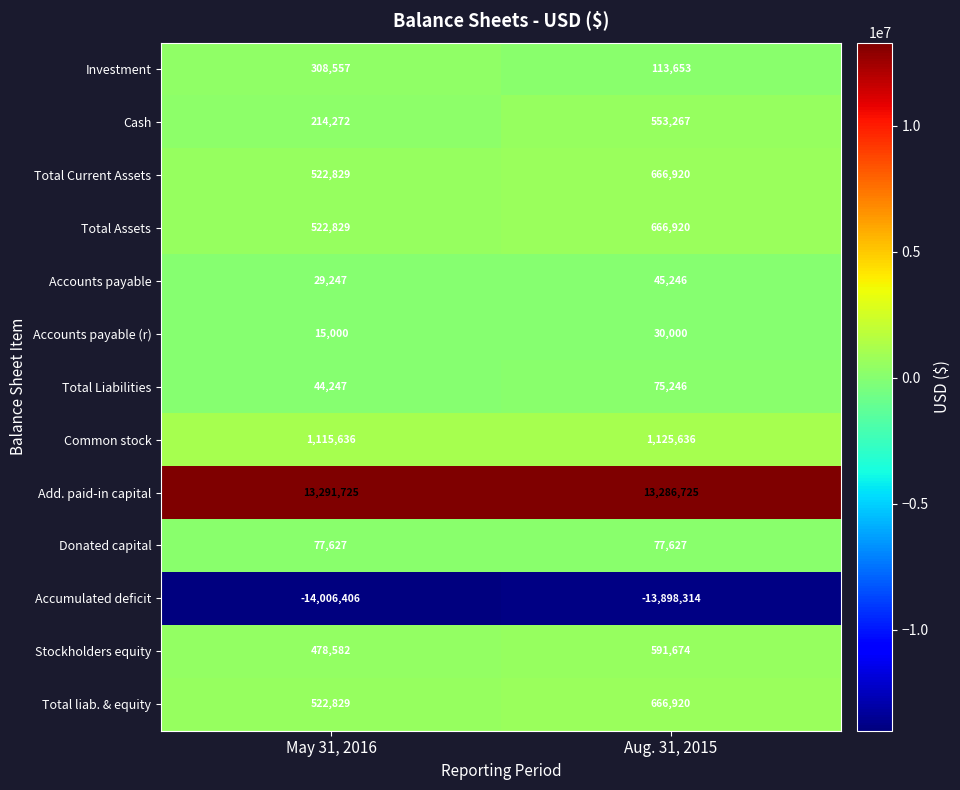

What is the total value across all series at May 31, 2016?

3136974